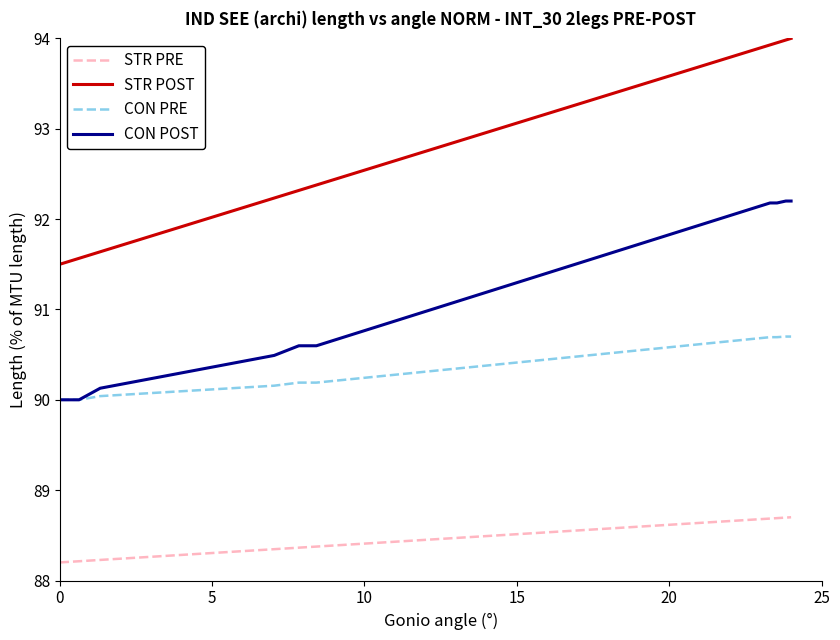

What is the difference between the maximum and minimum values in the STR PRE series?

0.5